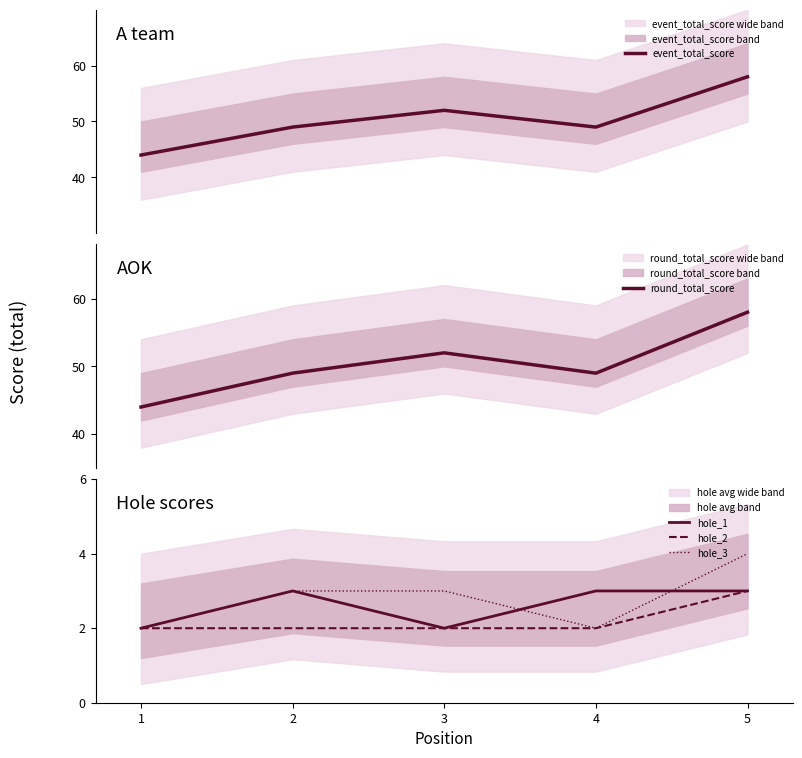

True or false: event_total_score and hole_1 cross at least once.

False